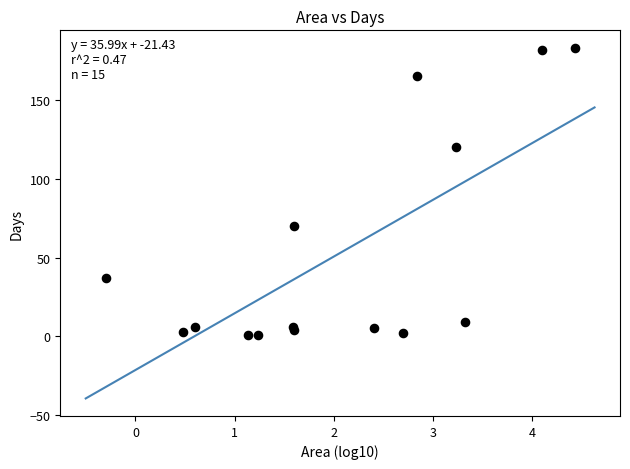

What Y value in the scatter plot is closest to 92?

70.0